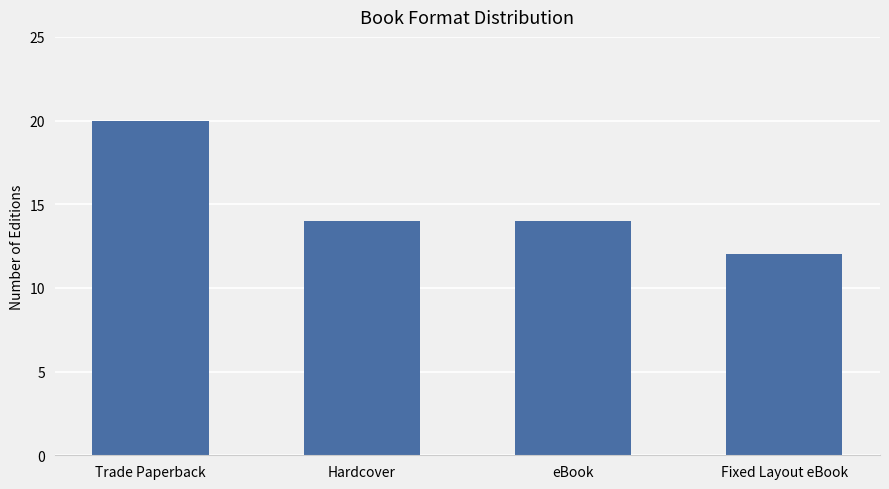

The value at Hardcover is 14. True or false?

True